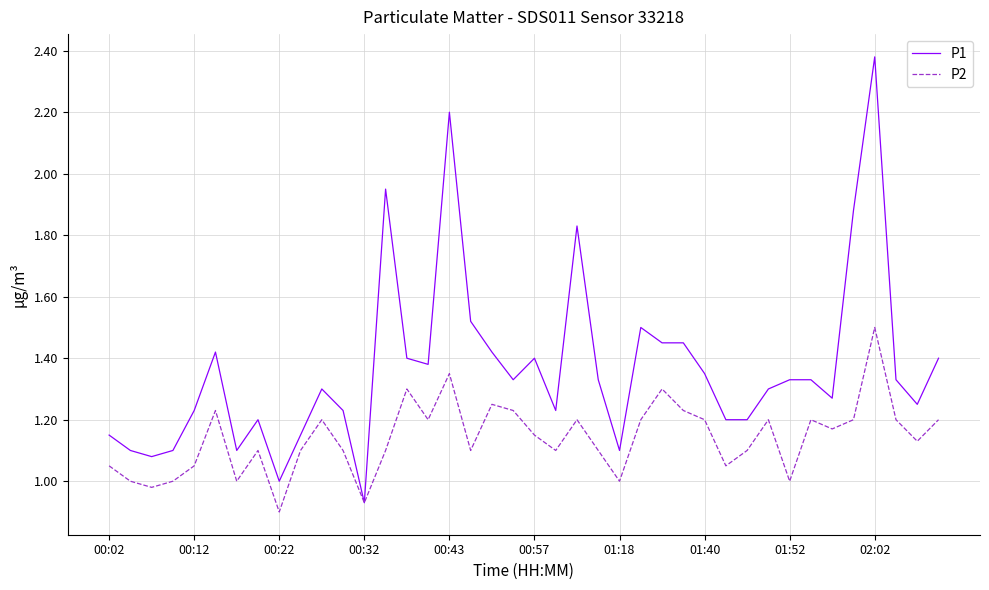

Rank the series by their maximum value, from highest to lowest.

P1, P2